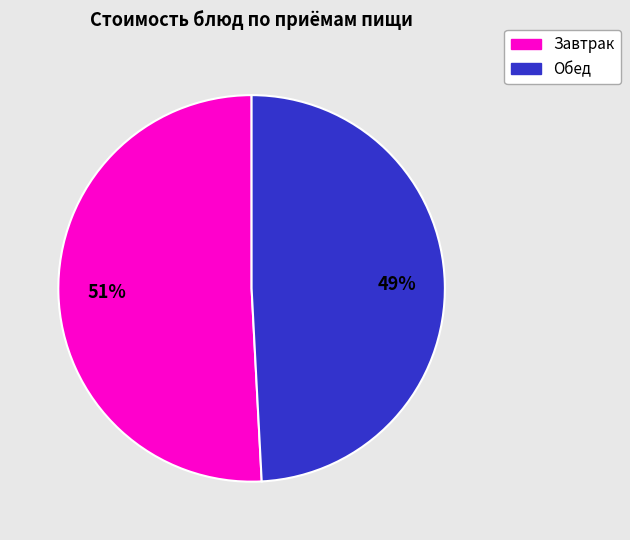

Does any single category account for the majority?

Yes